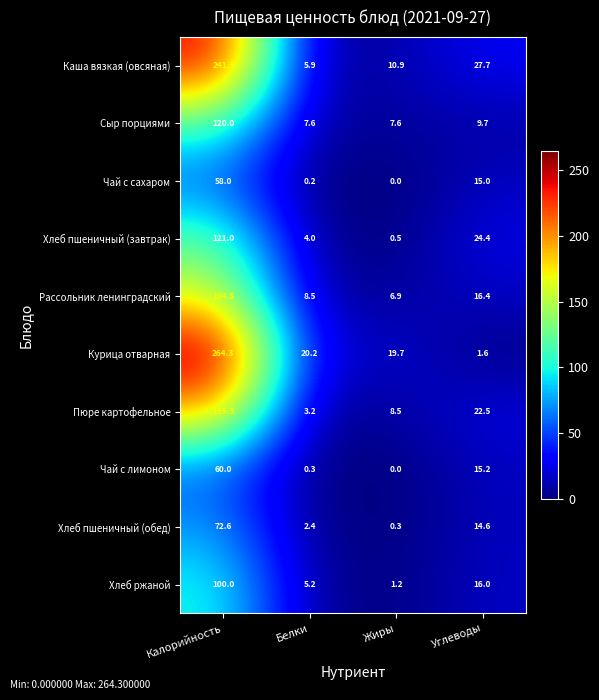

Which series changed the most between Калорийность and Белки?

Курица отварная